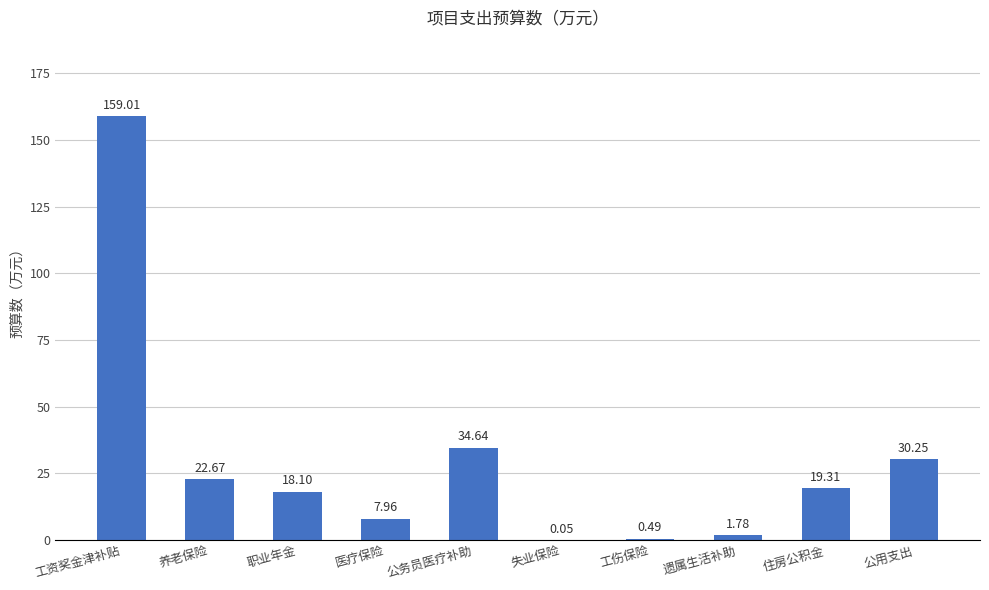

What is the sum of all values?

294.3